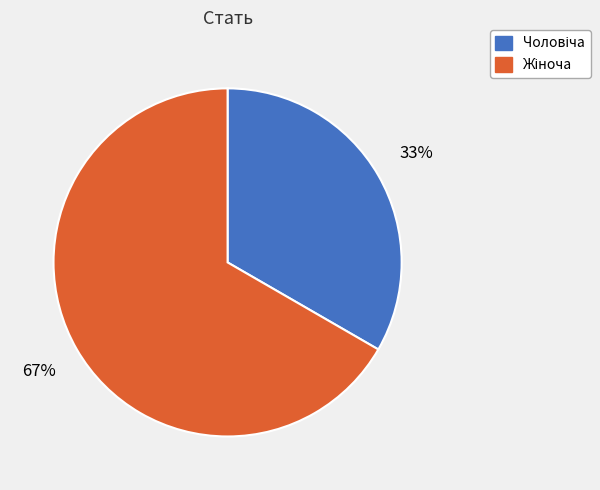

Is there any slice that represents more than half of the pie?

Yes